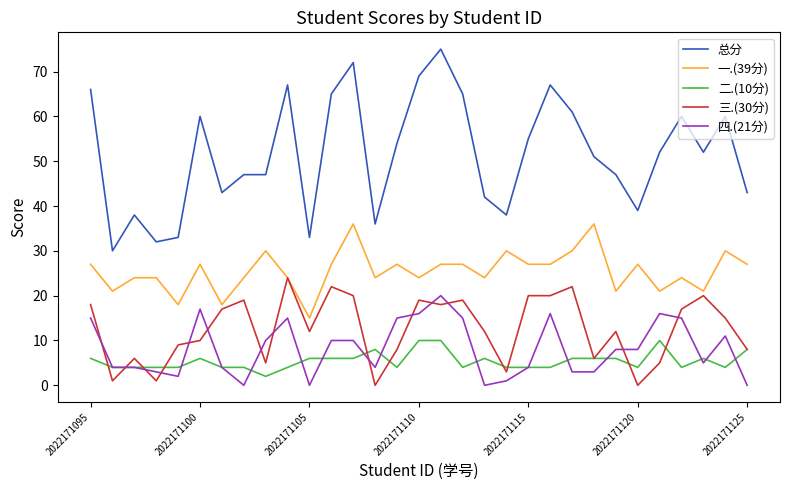

Which series has the largest range (max minus min)?

总分